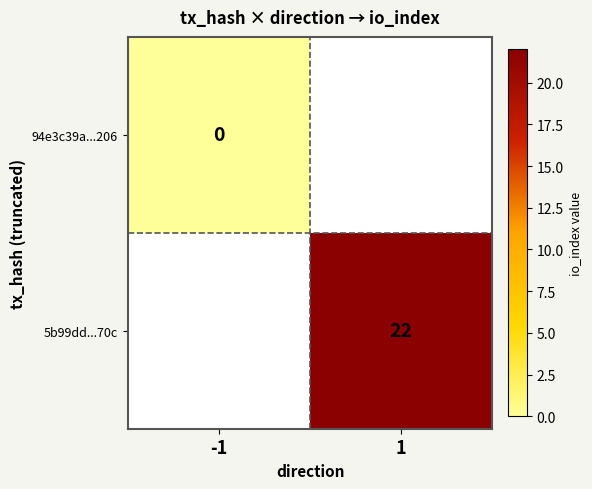

True or false: 5b99dd...70c has a value of 22 at 1.

True